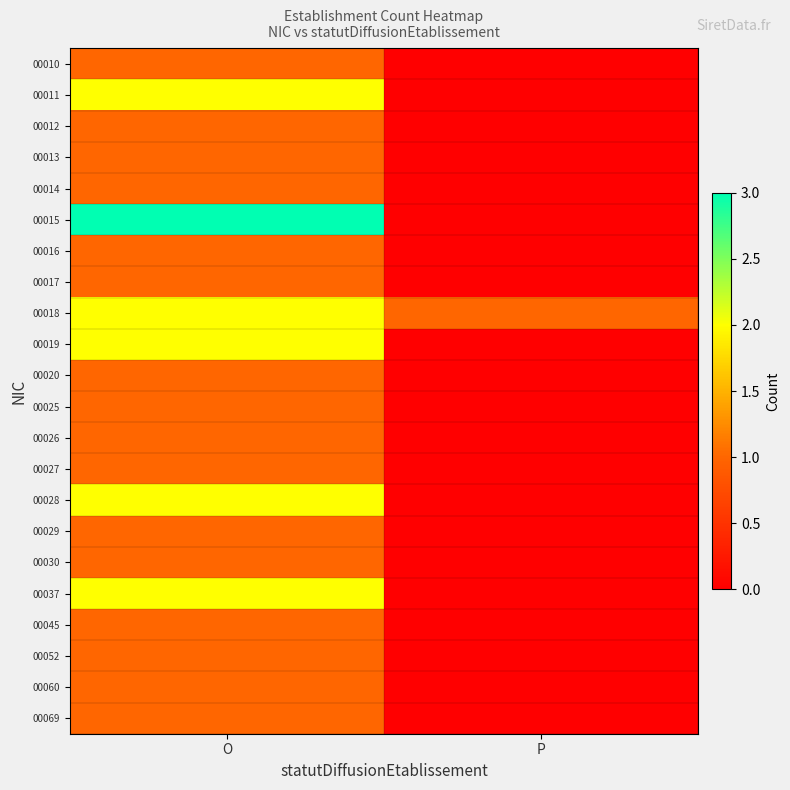

Which has a higher value, P or O?

O